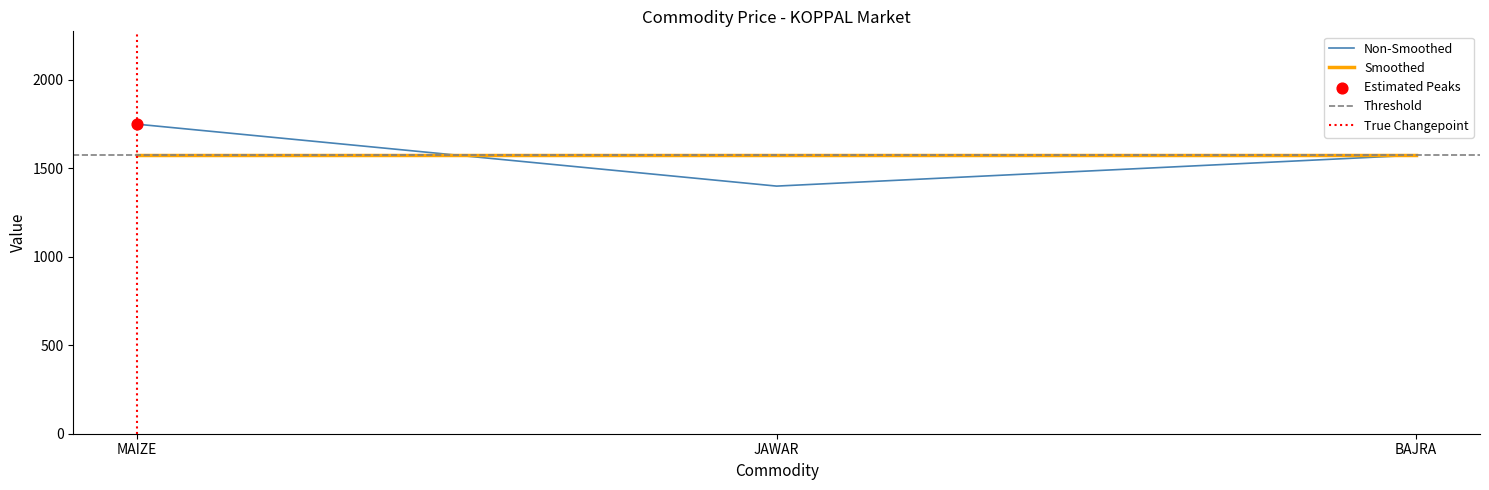

What is the ratio of the value at JAWAR to the value at MAIZE?

0.8